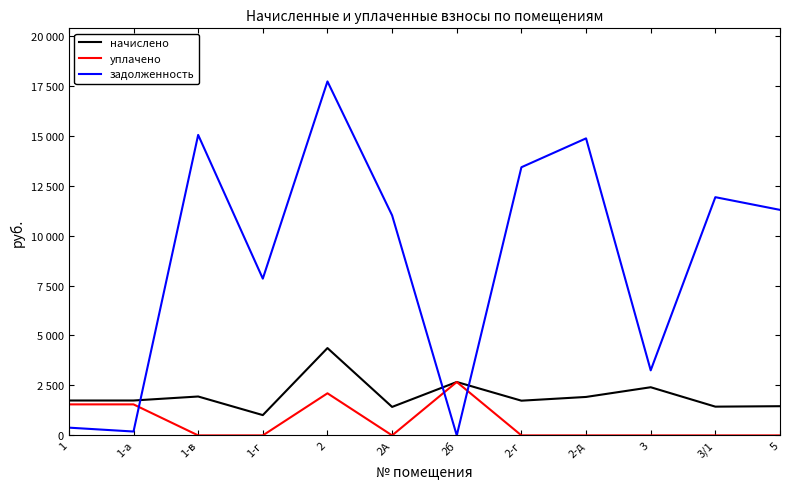

In начислено, how many points are lower than both neighbors (excluding endpoints)?

4